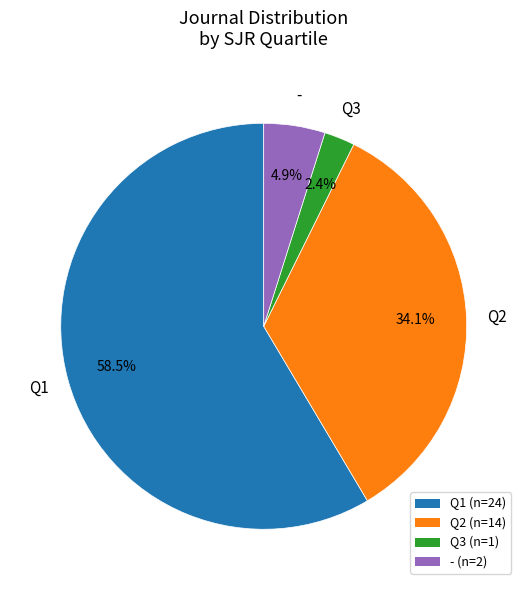

Count the number of slices in the pie.

4